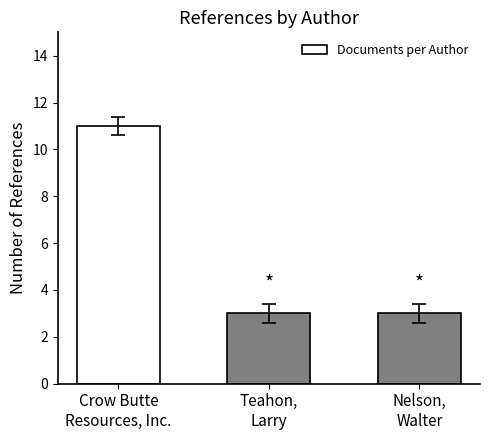

What is the minimum value shown in the chart?

3